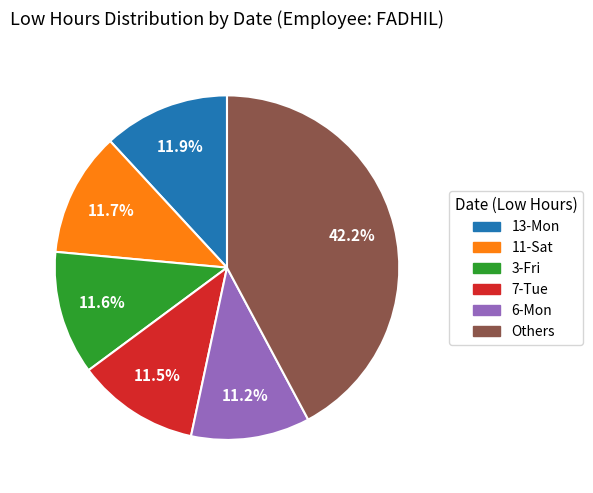

To the nearest percent, what is the average slice percentage?

17%